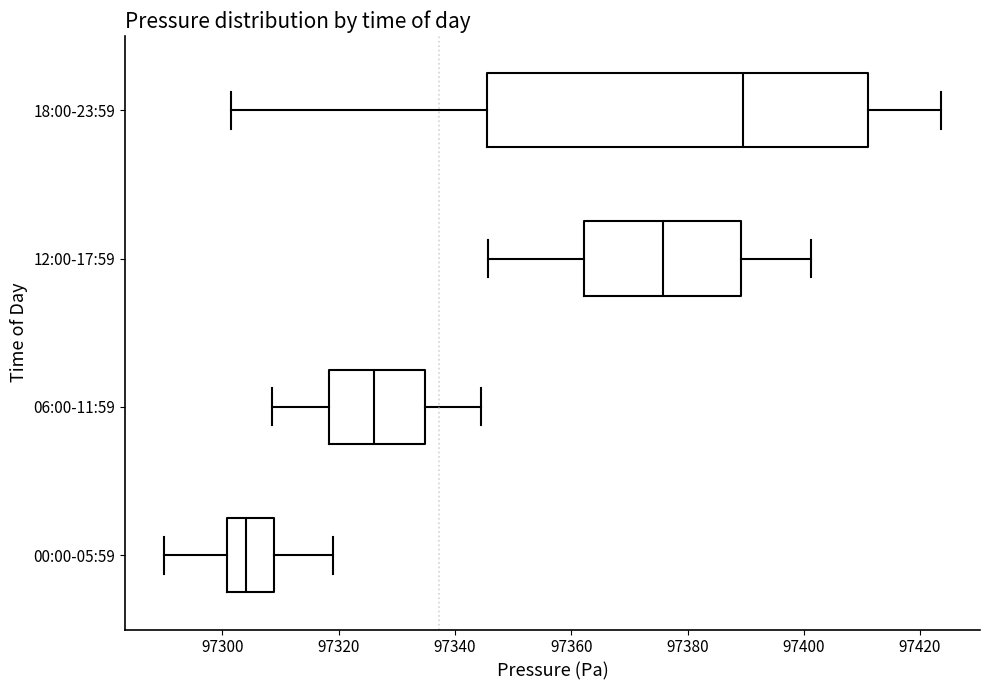

Where does the median line of the box for 06:00-11:59 sit on the x-axis? The values are not printed on the chart, so give them approximately, as read against the axis.

97326